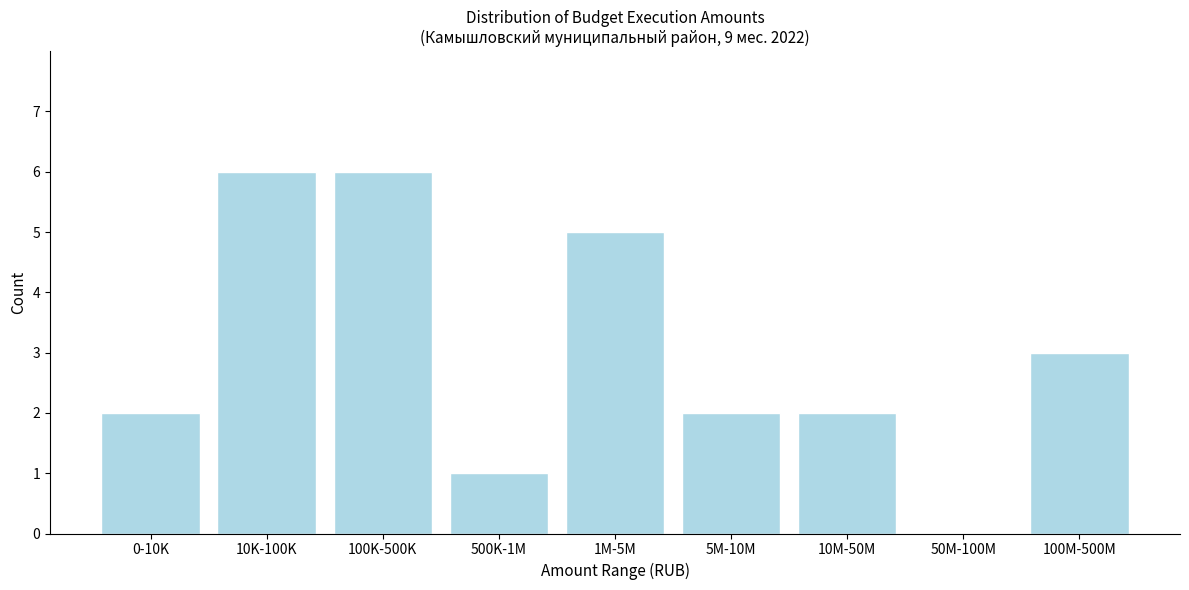

Reading right to left, what are all the values shown in this chart?

100M-500M=3	50M-100M=0	10M-50M=2	5M-10M=2	1M-5M=5	500K-1M=1	100K-500K=6	10K-100K=6	0-10K=2